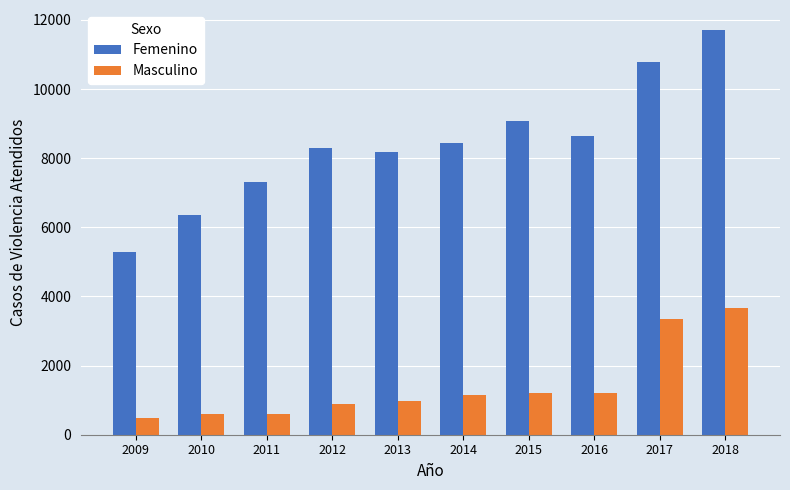

What are all the series names shown in the legend?

Femenino, Masculino